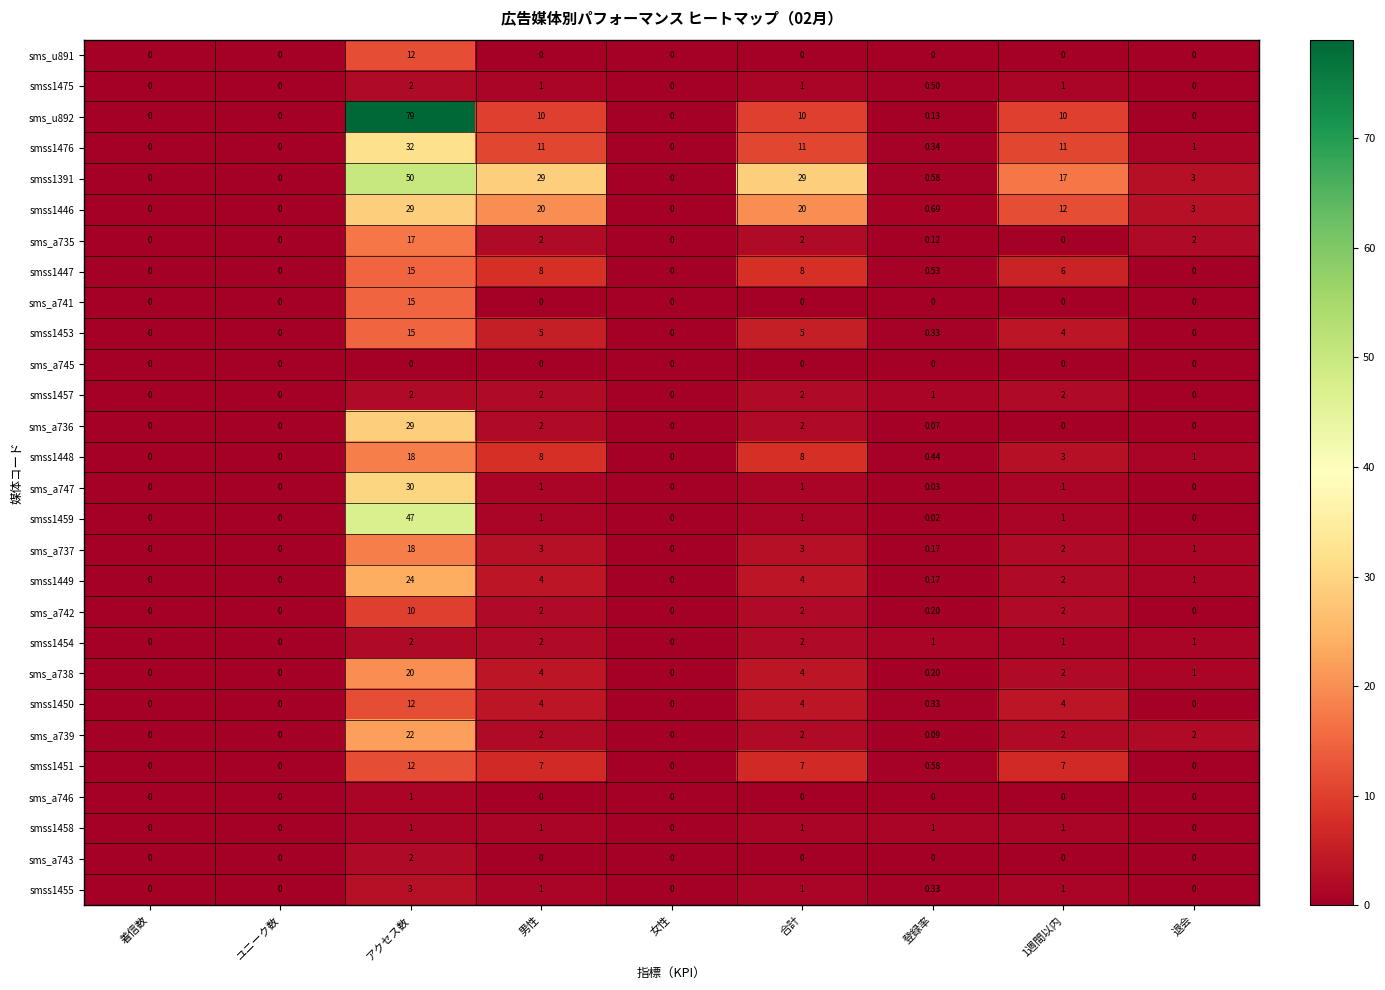

At which category does the chart reach its peak across all series?

アクセス数